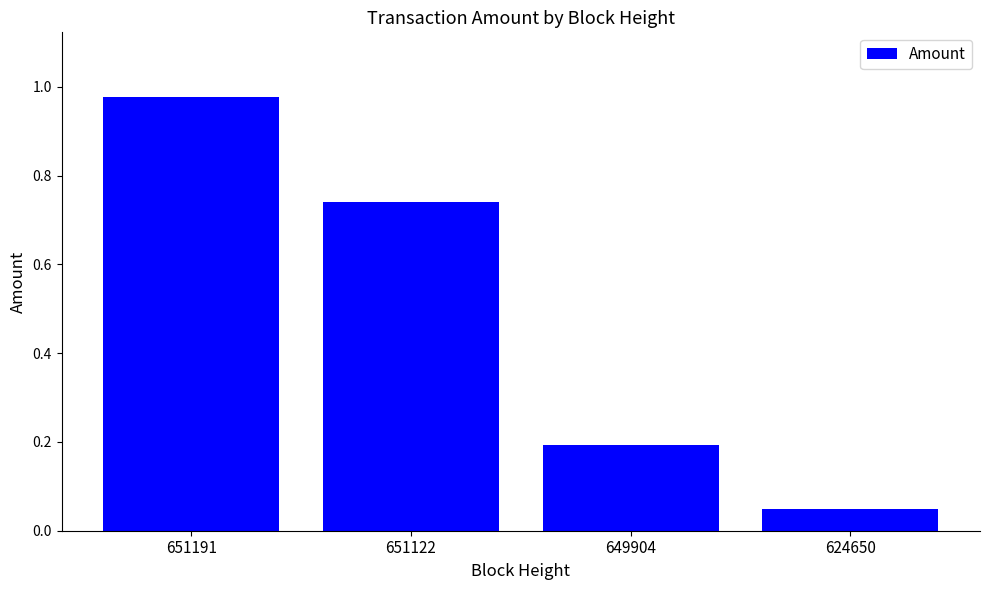

Which label corresponds to the largest value in the chart?

651191